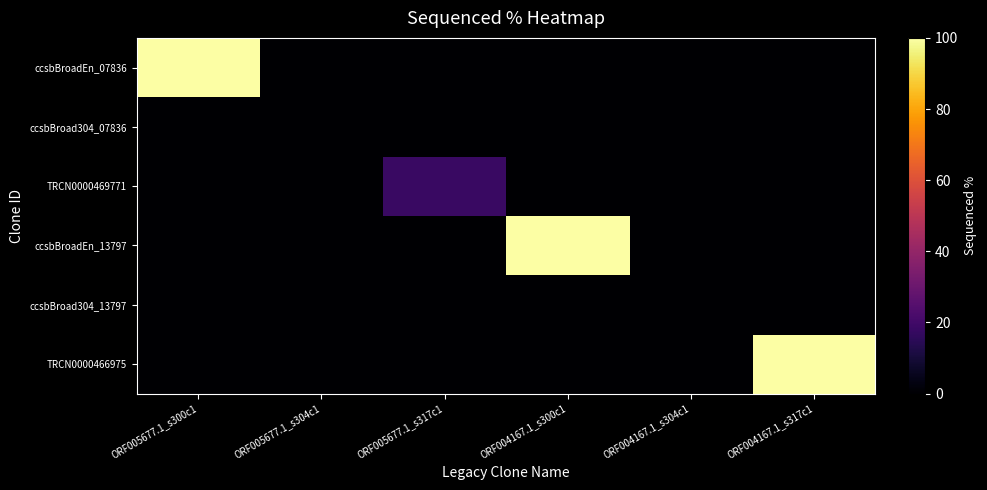

What is the spread (max minus min) of values at ORF005677.1_s317c1?

18.1